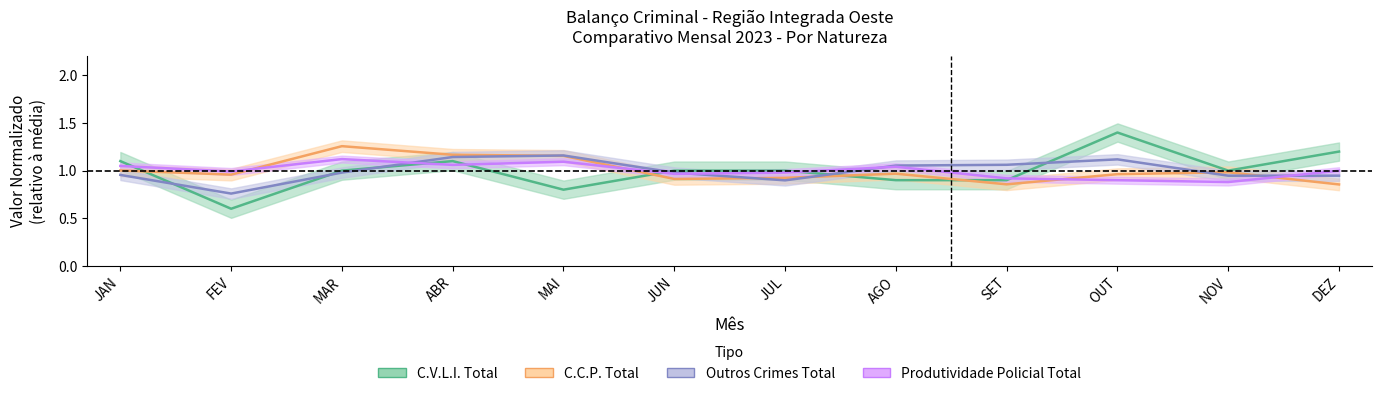

Reading left to right, transcribe all the data shown in this chart.

C.V.L.I. Total: 1.1	0.6	1.0	1.1	0.8	1.0	1.0	0.9	0.9	1.4	1.0	1.2
C.C.P. Total: 1.0	1.0	1.3	1.2	1.2	0.9	0.9	1.0	0.9	1.0	1.0	0.9
Outros Crimes Total: 1.0	0.8	1.0	1.1	1.2	1.0	0.9	1.1	1.1	1.1	0.9	0.9
Produtividade Policial Total: 1.0	1.0	1.1	1.1	1.1	1.0	1.0	1.0	0.9	0.9	0.9	1.0